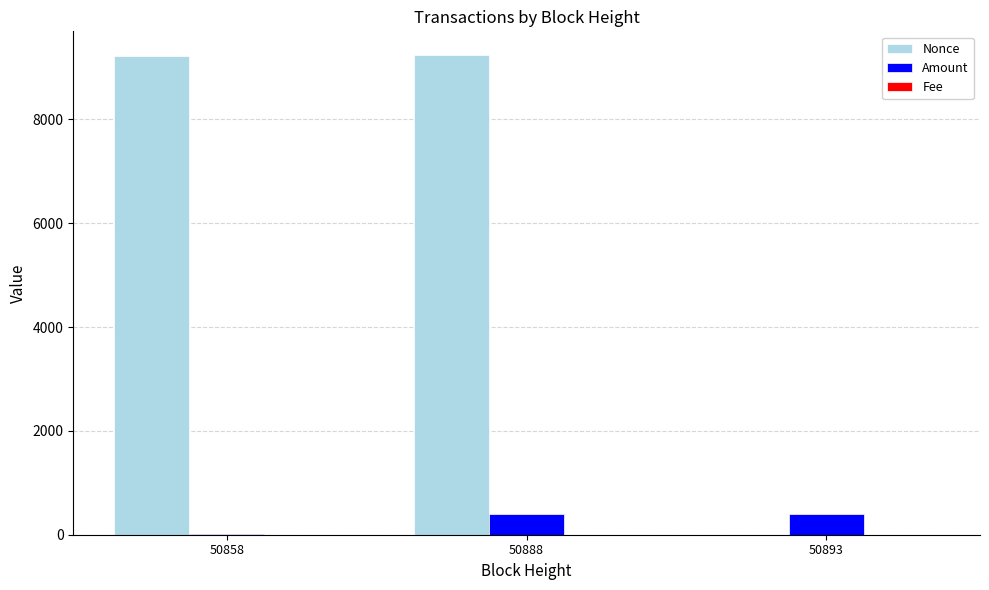

What is the highest value of the Nonce series?

9232.0